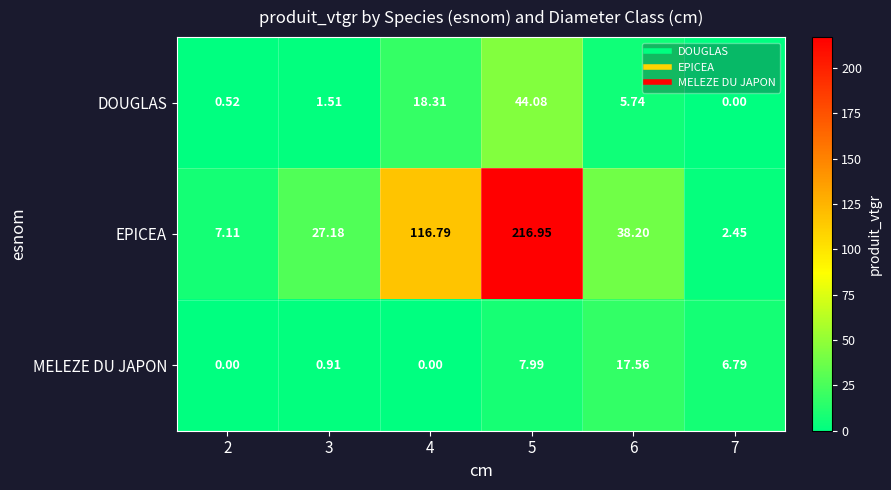

List the series in order of their peak value, lowest first.

MELEZE DU JAPON, DOUGLAS, EPICEA